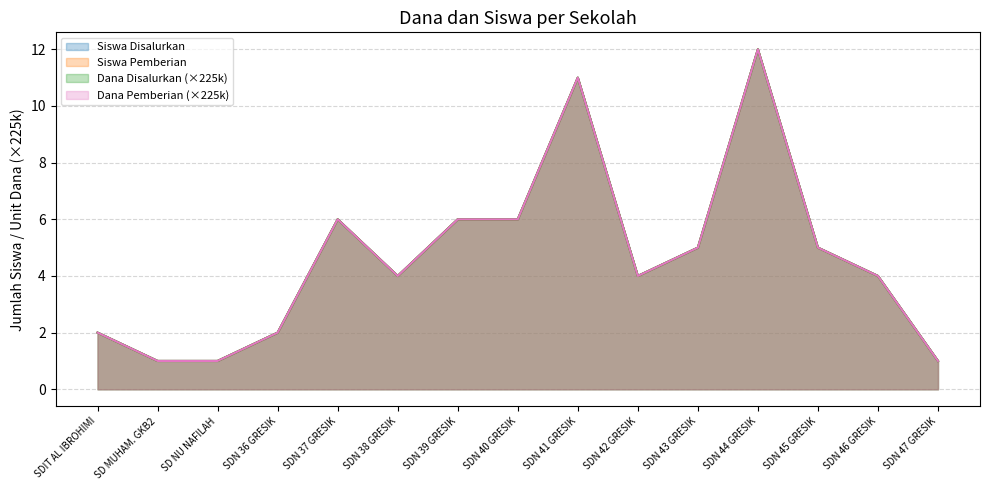

Does the chart have visible grid lines?

Yes